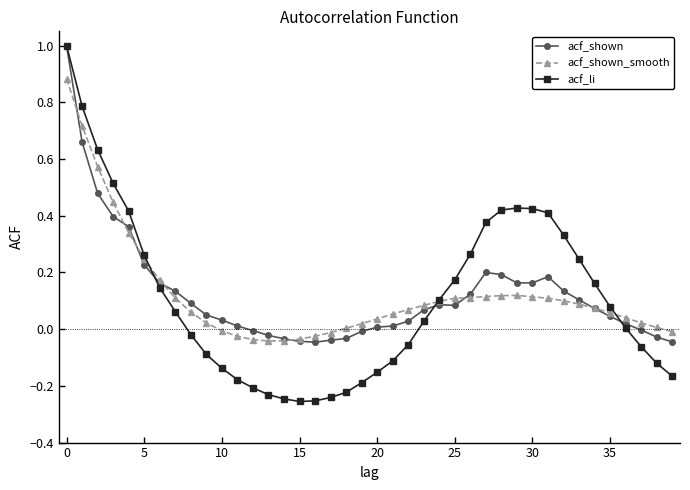

What is the sum of all acf_shown values?

5.0